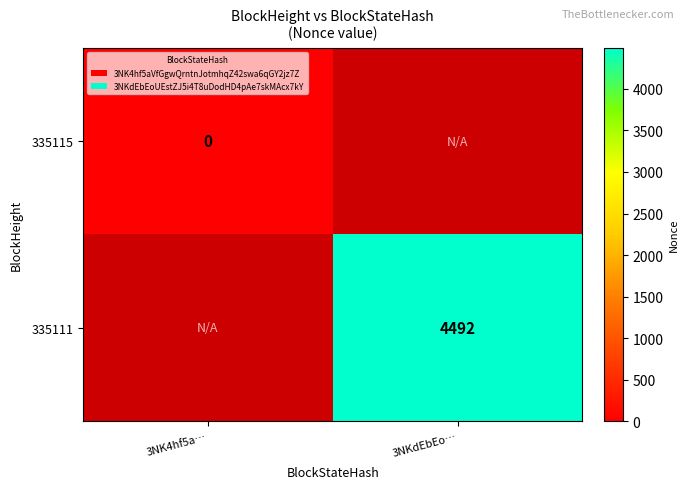

The 335111 series shows 955 at 3NKdEbEo…. True or false?

False